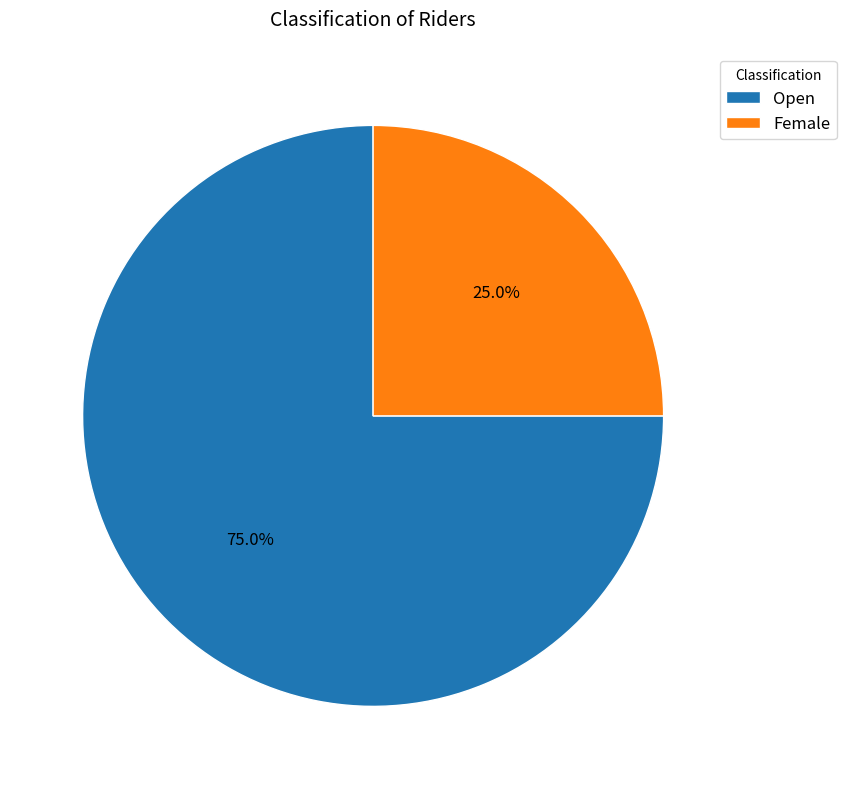

Rank the categories by value from highest to lowest.

Open, Female